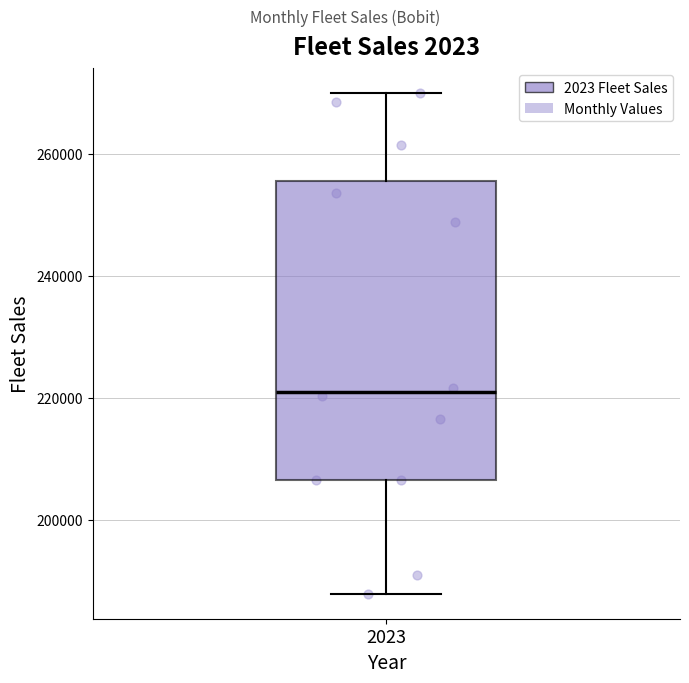

Transcribe this box plot: give where the median line is, the range the box spans, and where the two whiskers end, as read against the y-axis. The values are not printed on the chart, so give them approximately, as read against the axis.

median 220000, box 206000 to 256000, whiskers 188000 to 270000